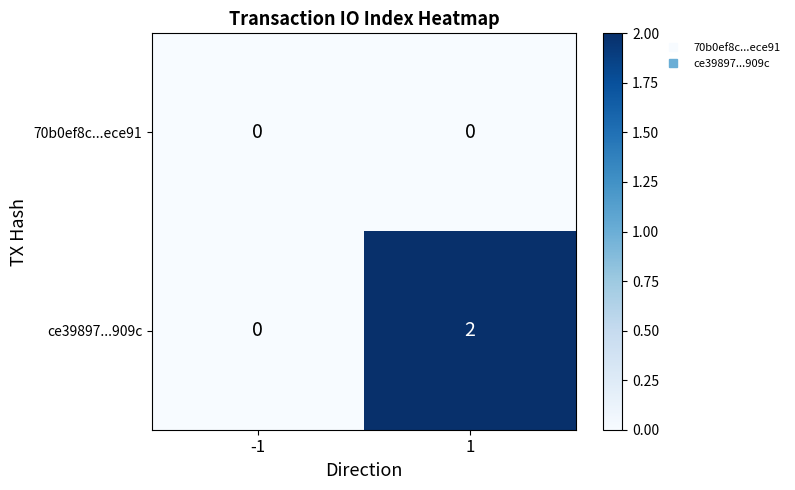

Which series has the widest spread of values?

ce39897...909c